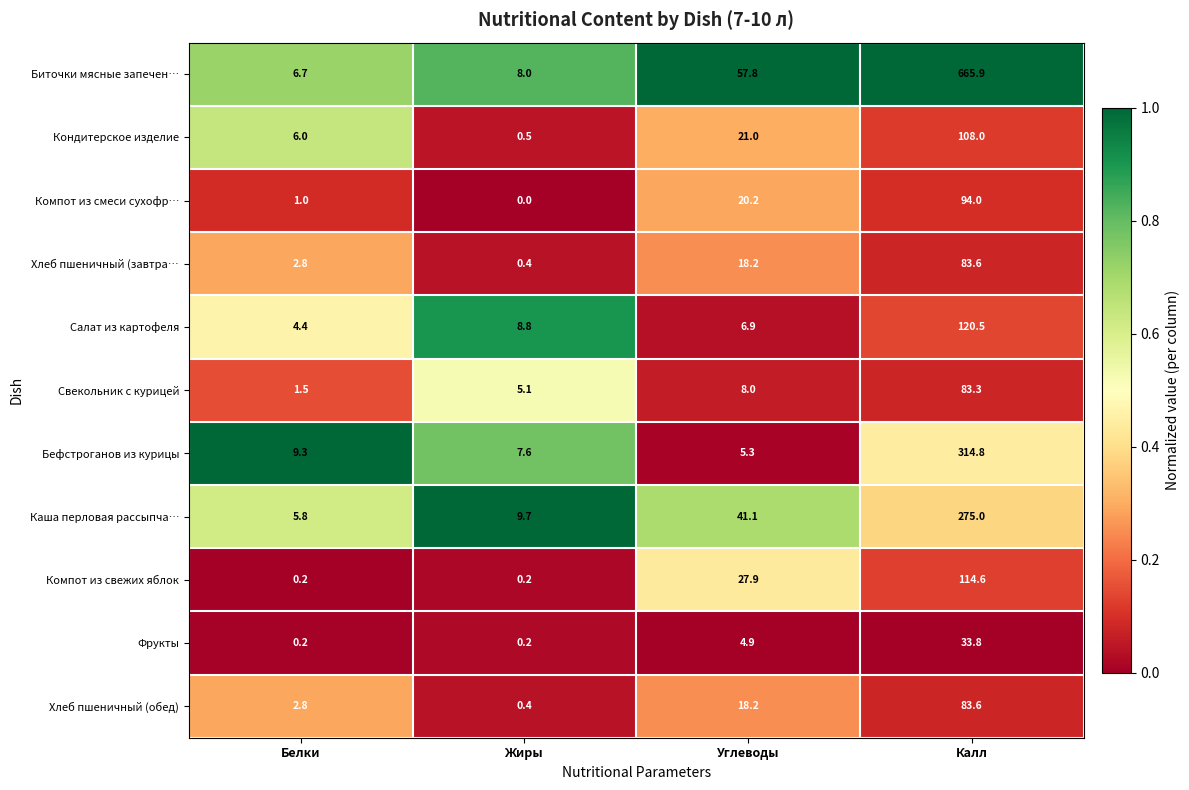

At which category is the sum across all series the highest?

Калл